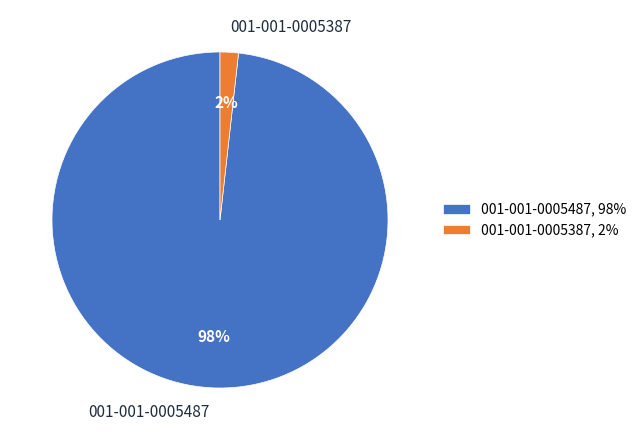

Does 001-001-0005387 represent more than half of the total?

No